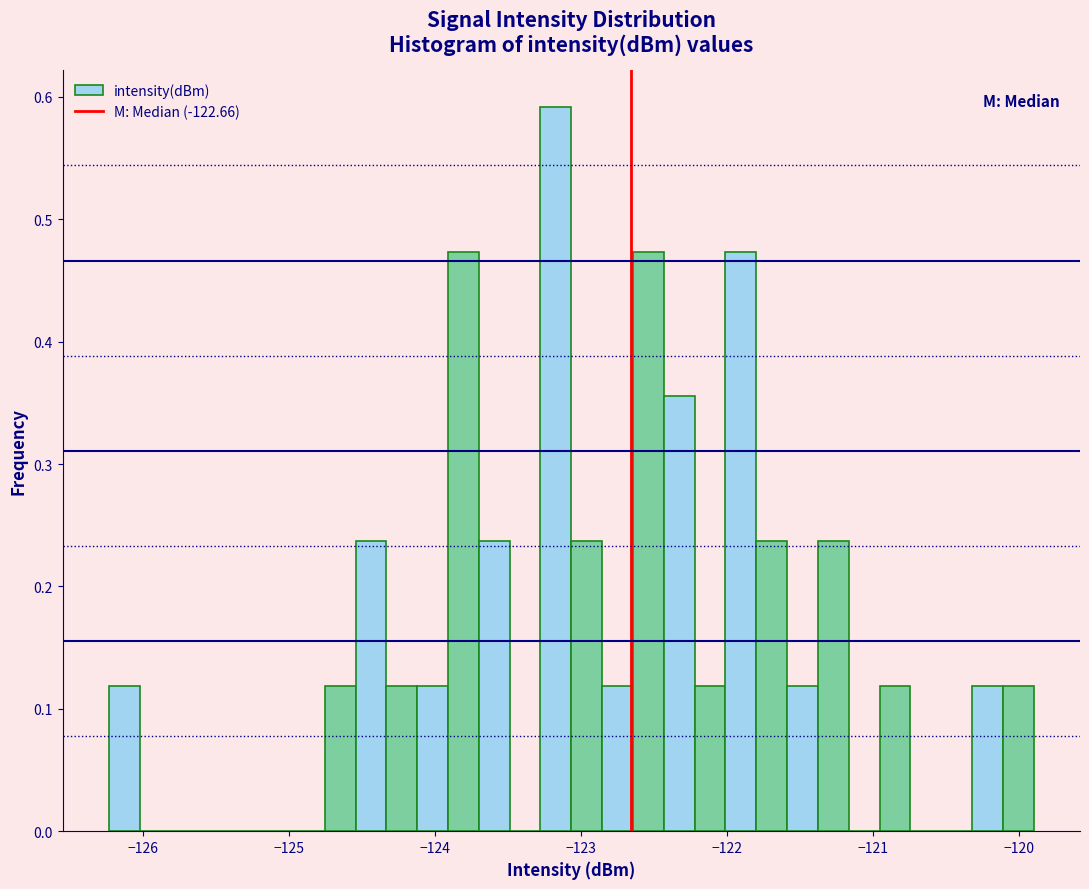

Around what value on the x-axis is the tallest bar? Give the approximate position of its centre, as read against the axis.

-123.2